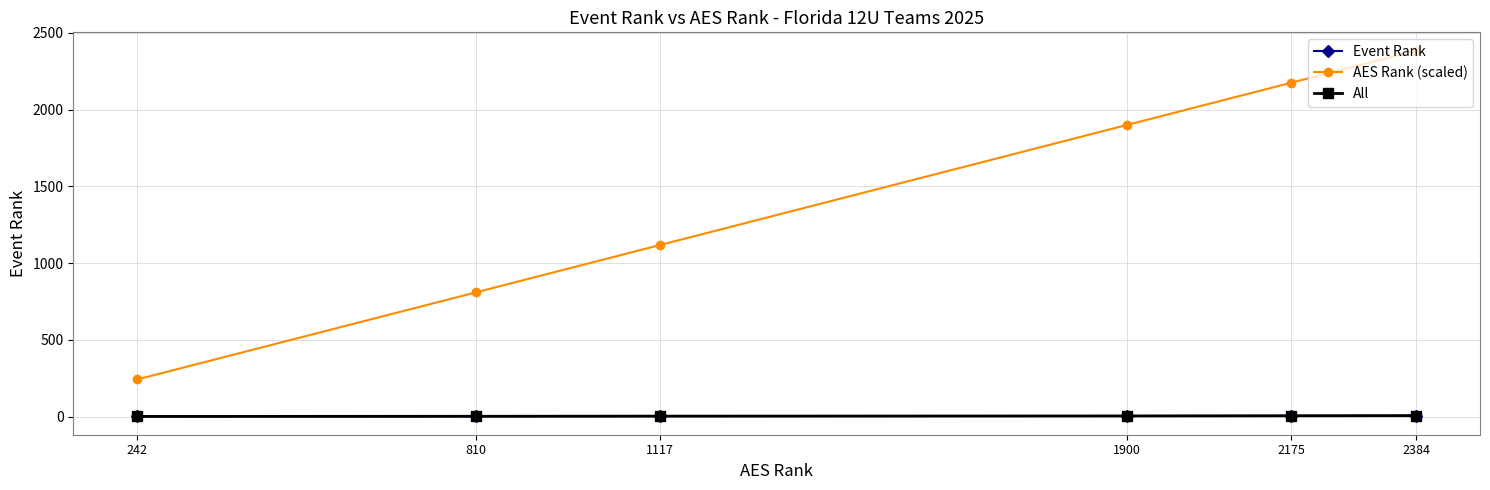

Is this an area chart (filled region under the line)?

No